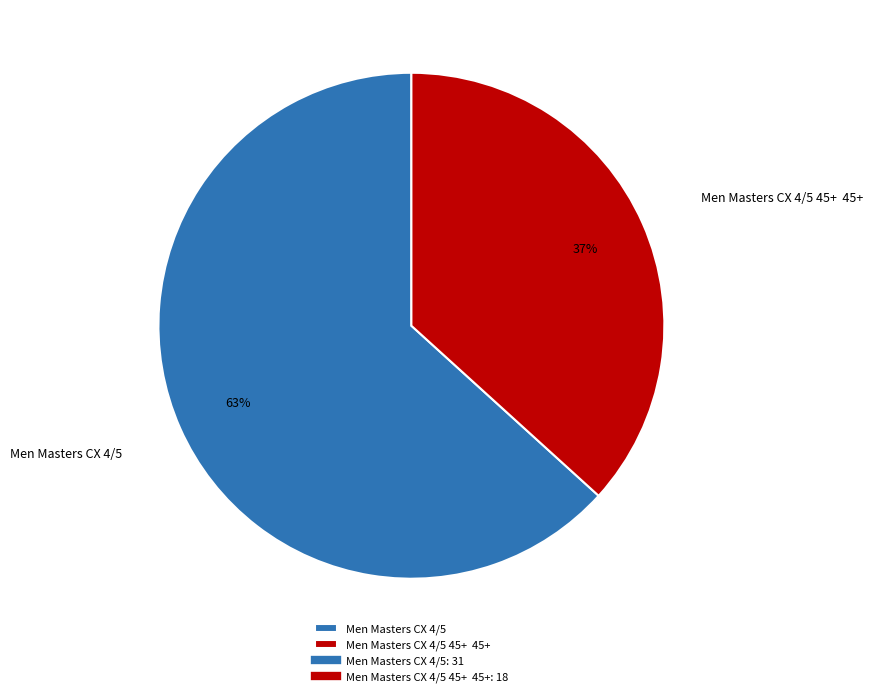

Combined, do Men Masters CX 4/5 45+ 45+ and Men Masters CX 4/5 account for over 50%?

Yes